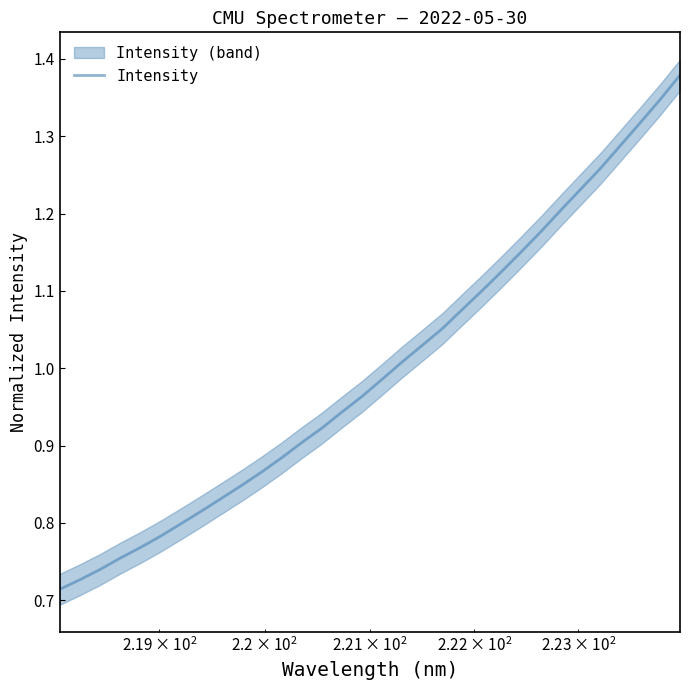

Does the chart display data point markers on the line(s)?

No